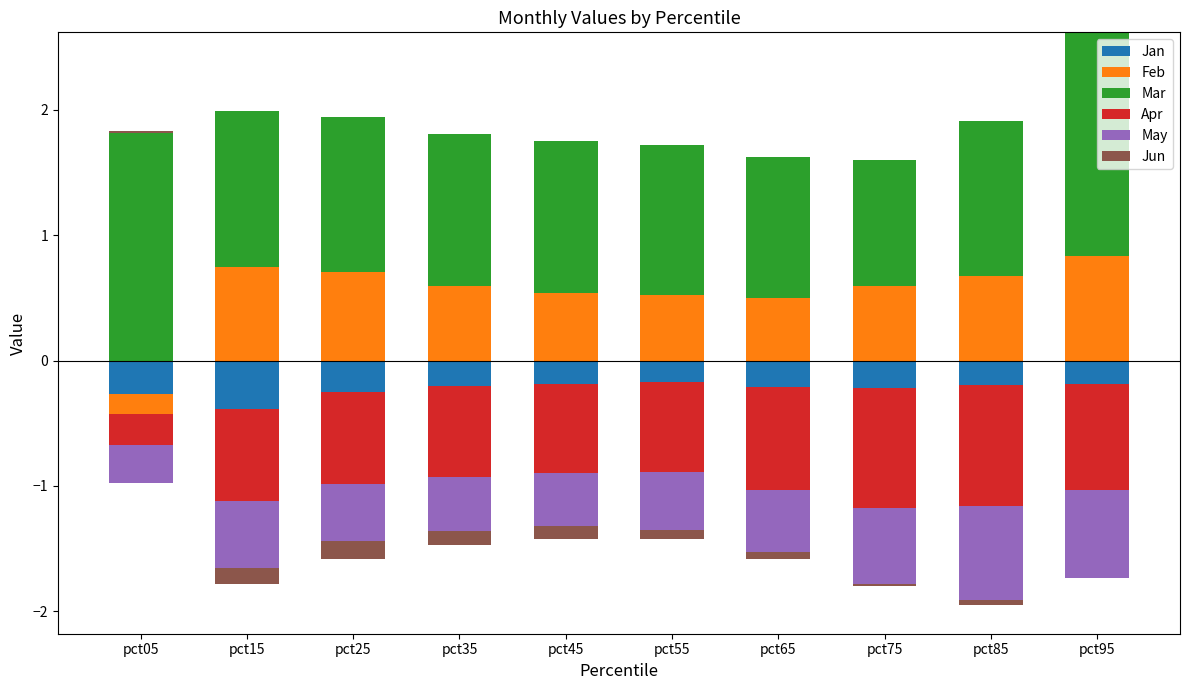

List the series in order of their peak value, highest first.

Mar, Feb, Jun, Jan, Apr, May